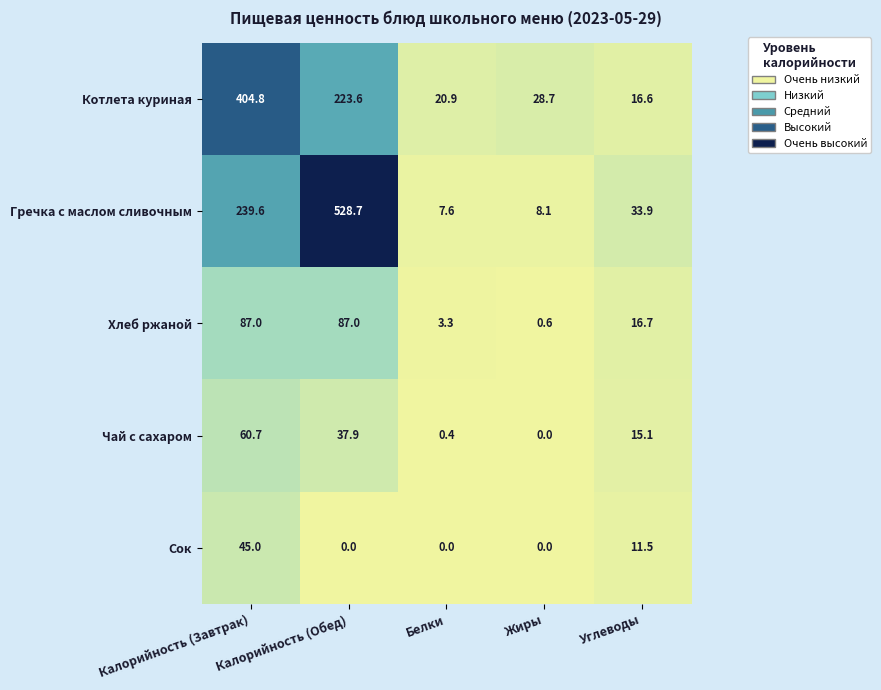

Where does the Котлета куриная series first go above 28?

Калорийность (Завтрак)